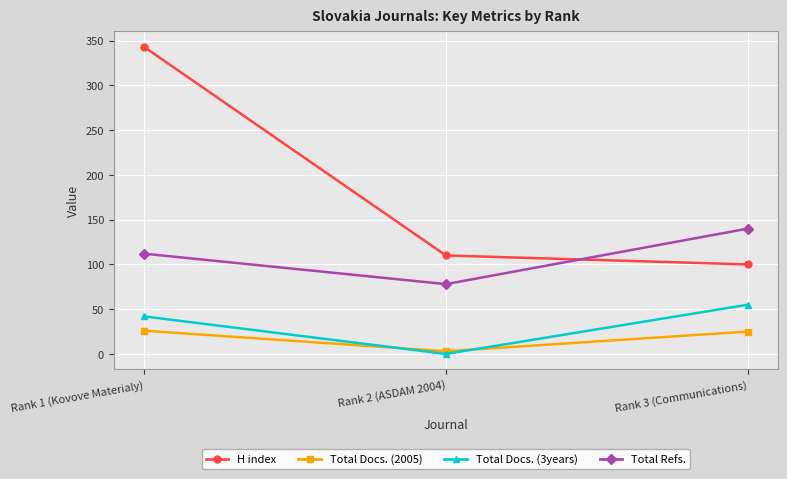

Which series has the largest range (max minus min)?

H index